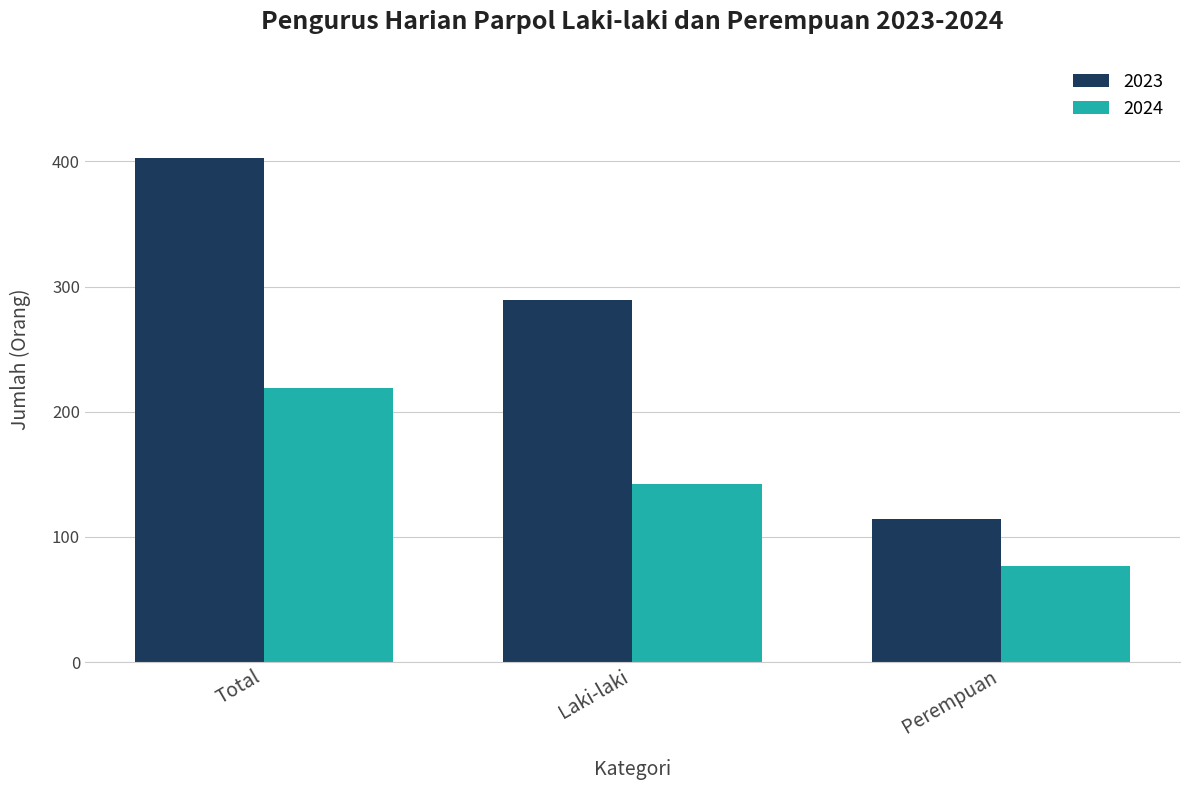

Which series has the largest total across all categories?

2023